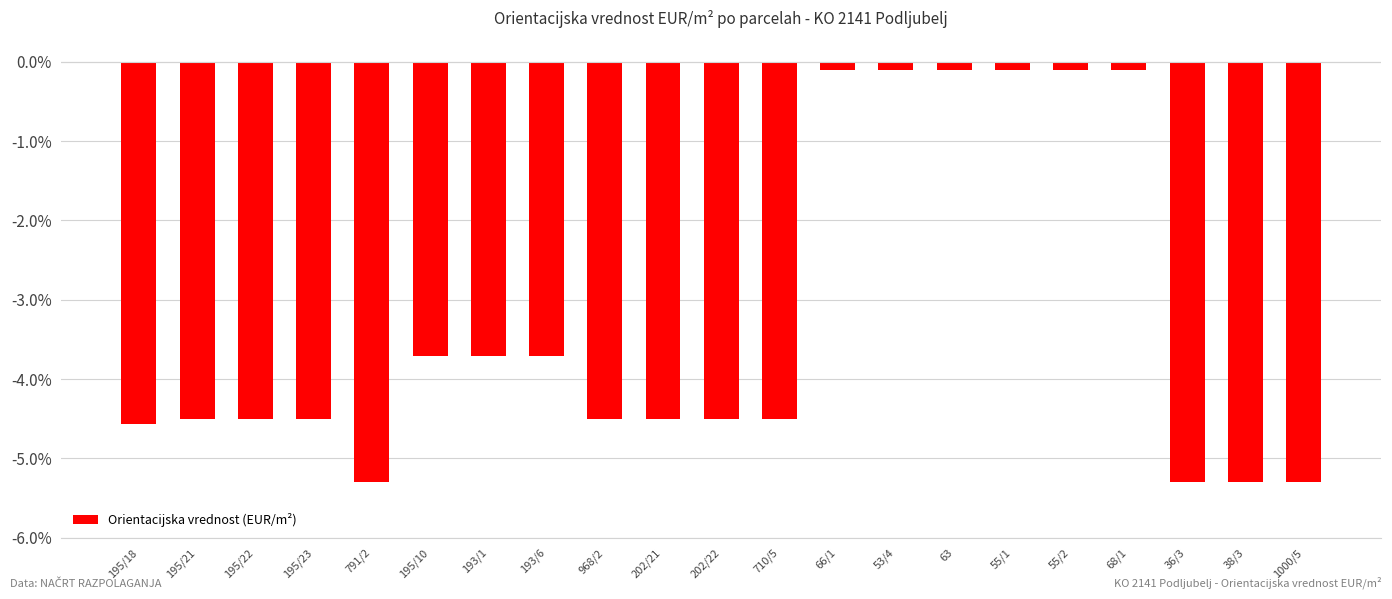

The value at 195/22 is -2.5. True or false?

False